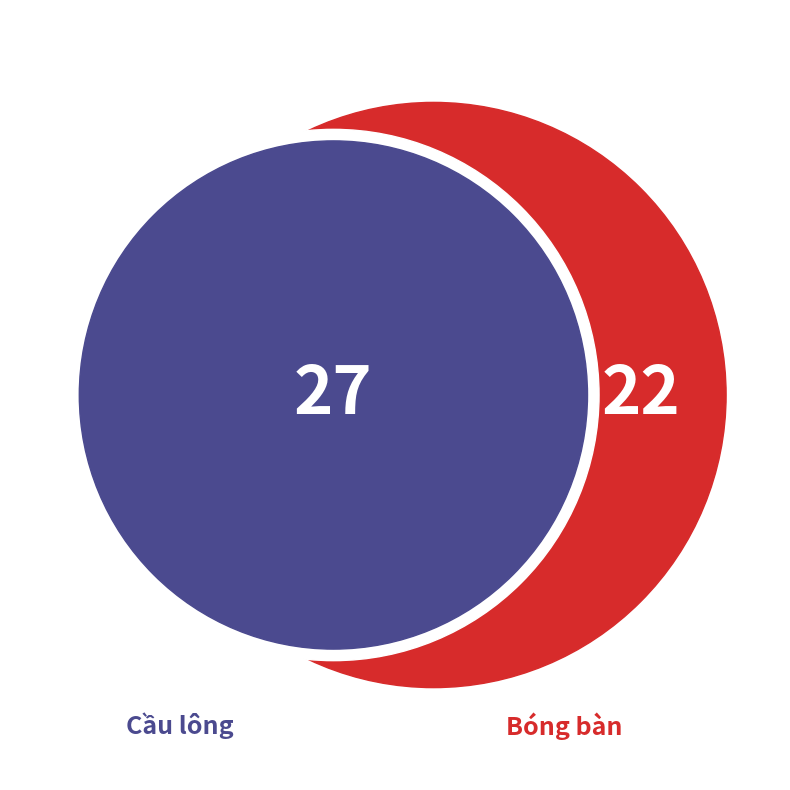

To the nearest percent, what percentage of the pie is Bóng bàn?

45%